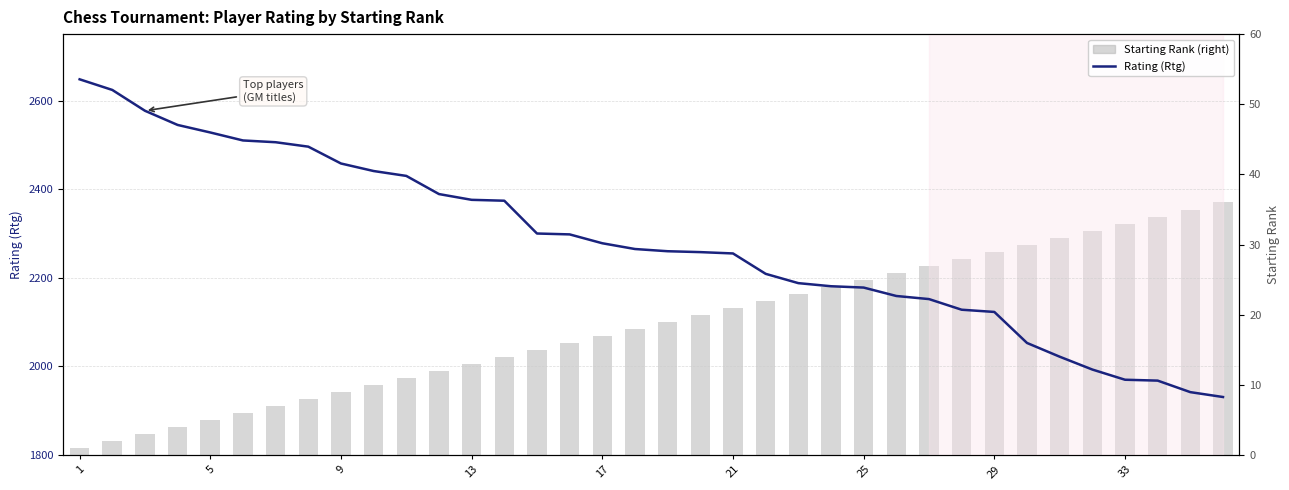

Count the number of categories in the chart.

36